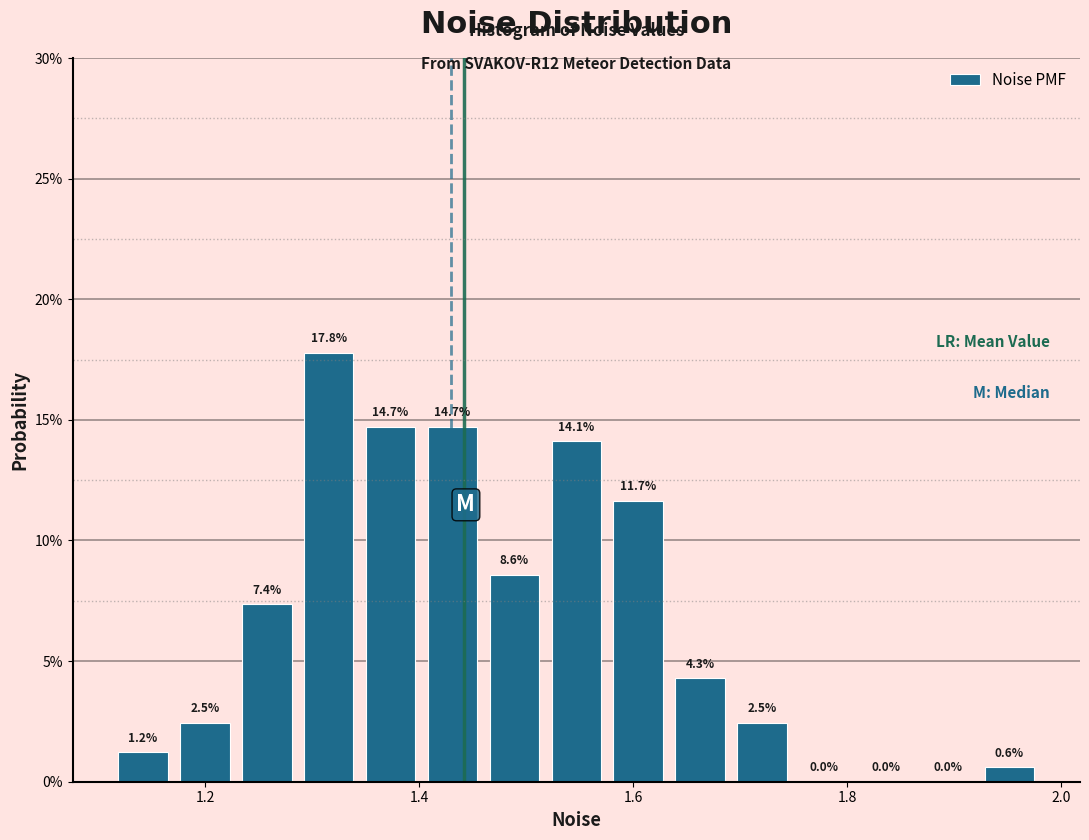

Read against the x-axis, roughly where is the centre of the tallest bar?

1.32